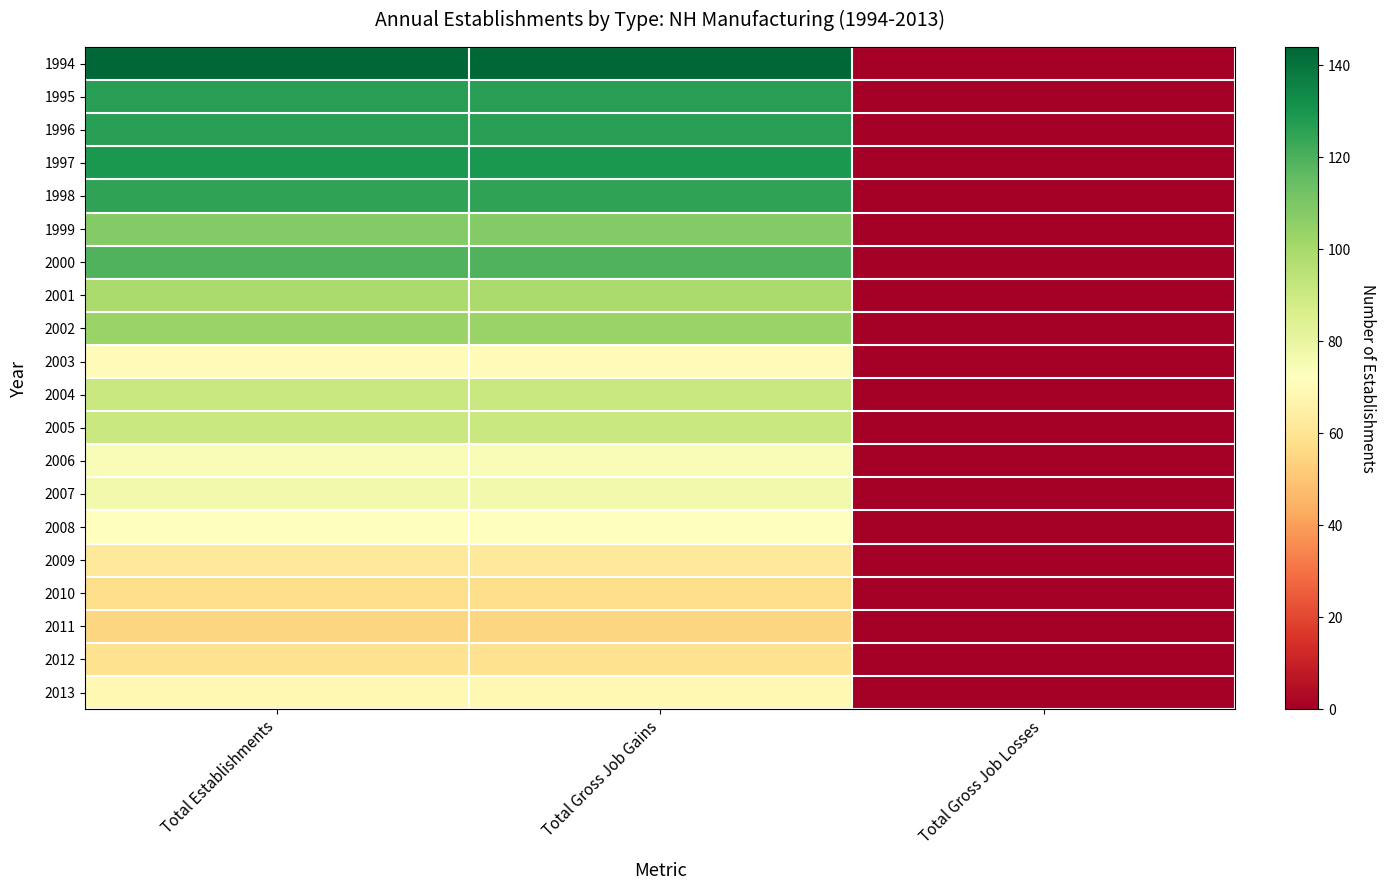

Between Total Gross Job Losses and Total Establishments, which is larger?

Total Establishments